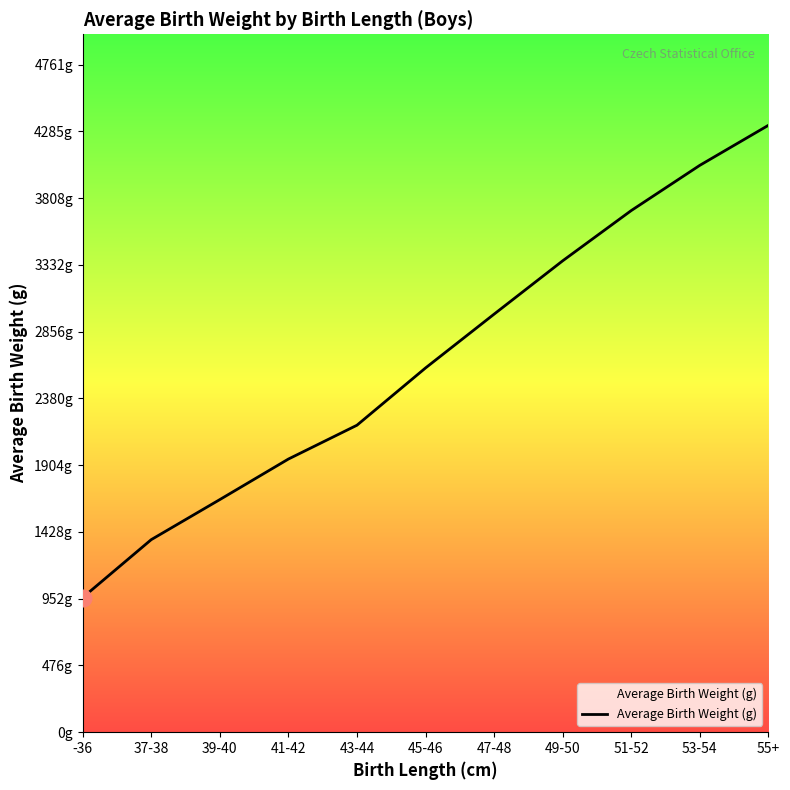

What is the label of the 9th point from the right?

39-40